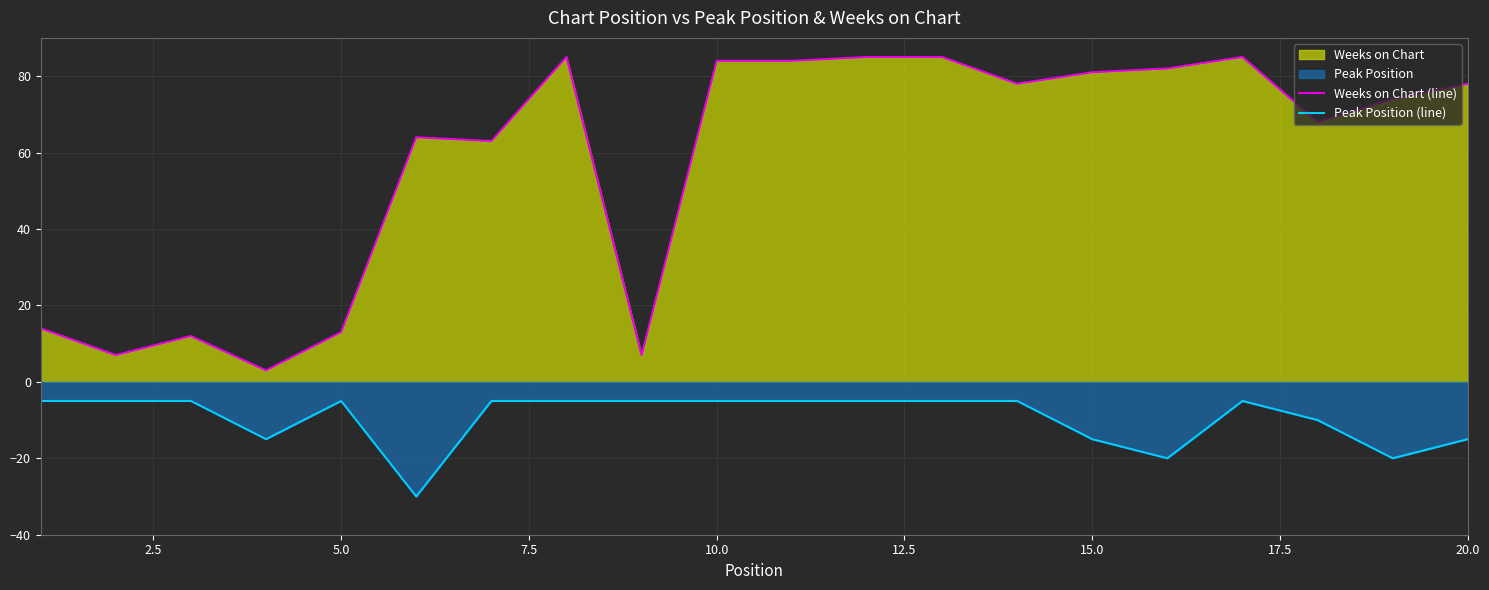

Which series has the largest range (max minus min)?

Weeks on Chart